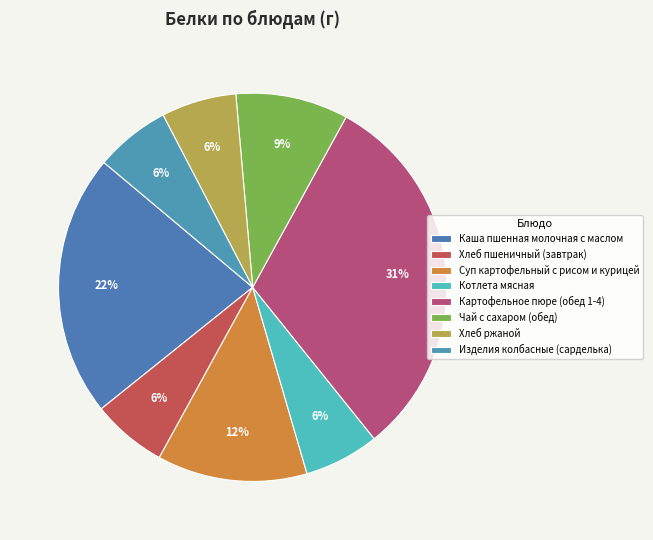

What percentage do Чай с сахаром (обед) and Изделия колбасные (сарделька) together represent?

15.6%